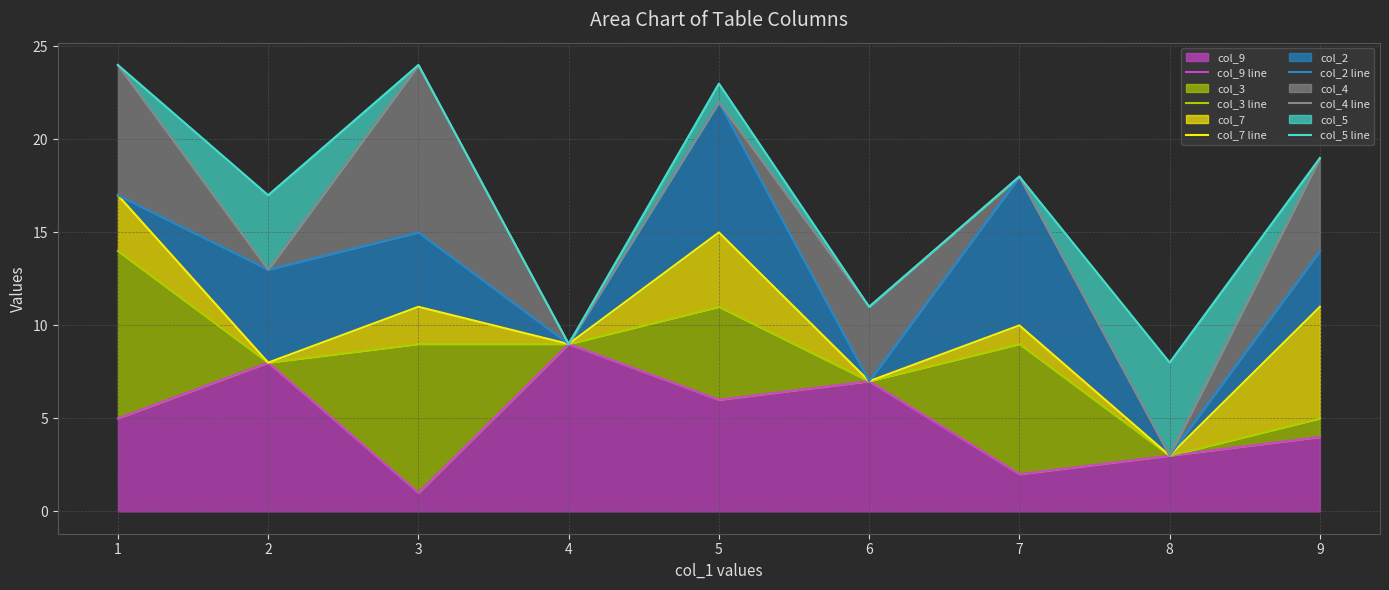

Which category has the lowest value in the col_3 line series?

8